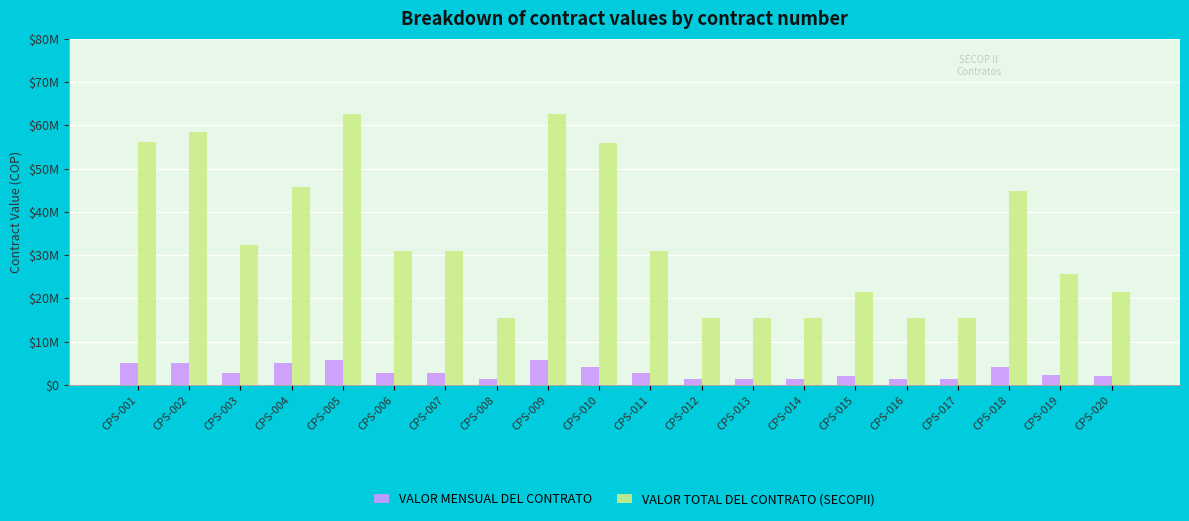

The VALOR TOTAL DEL CONTRATO (SECOPII) series shows 15532000 at CPS-017. True or false?

True